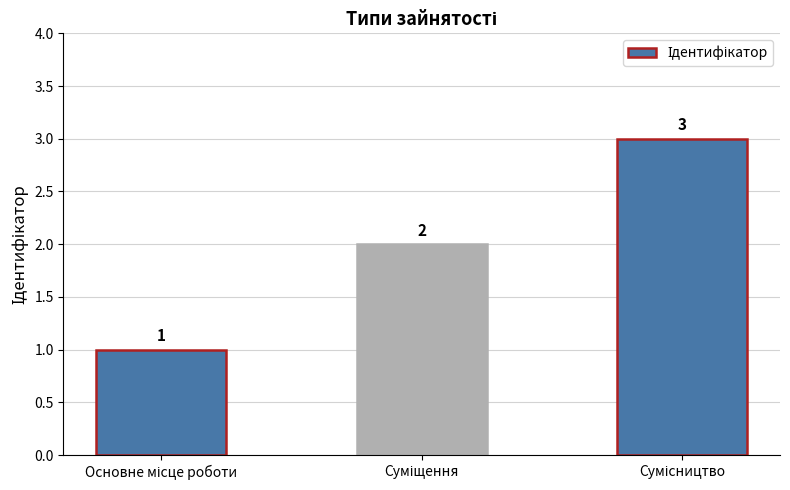

What is the sum of all values?

6